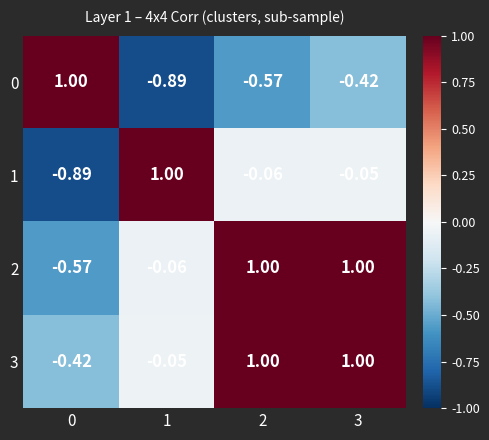

Is the value of 2 at 3 greater than the value of 1 at 2?

Yes